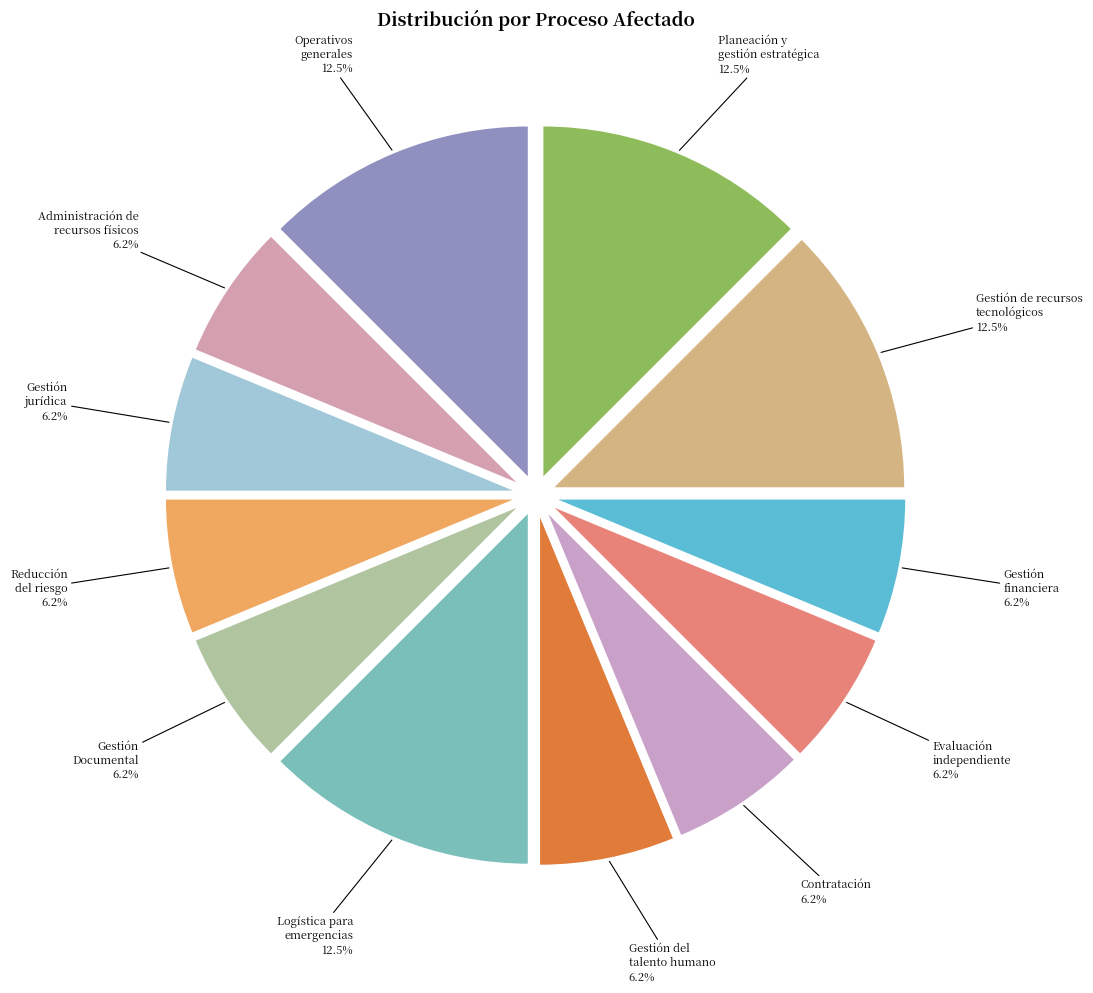

What is the largest slice in the pie chart?

Planeación y
gestión estratégica